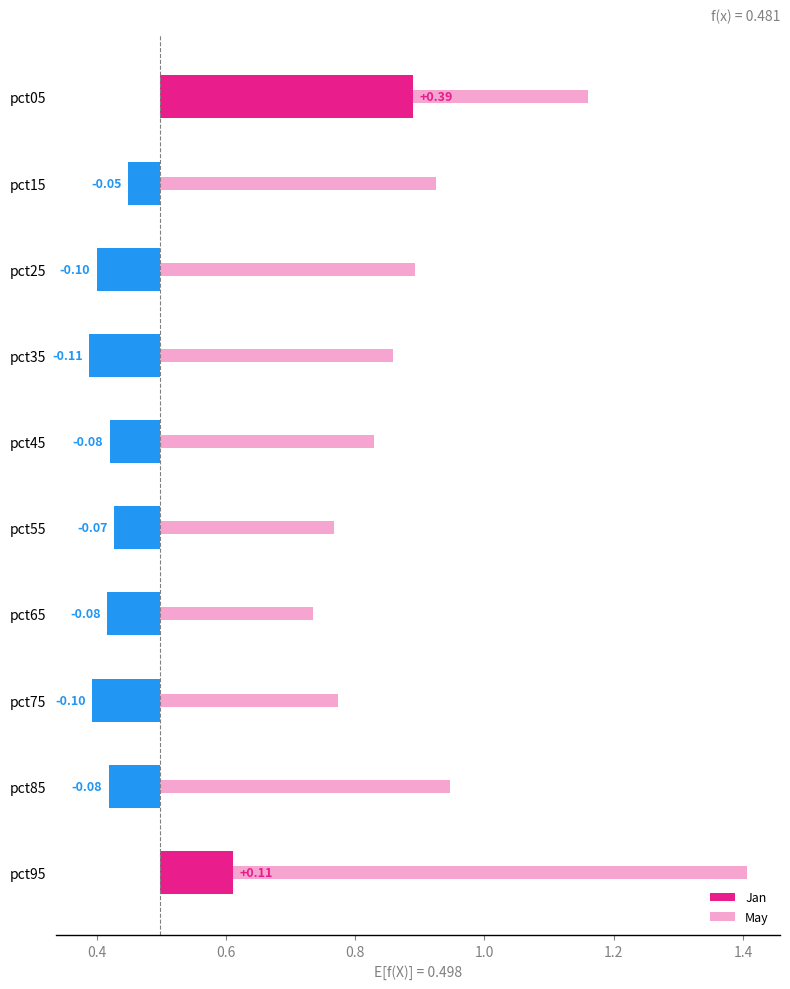

Between pct15 and pct35, which series saw the biggest shift?

May